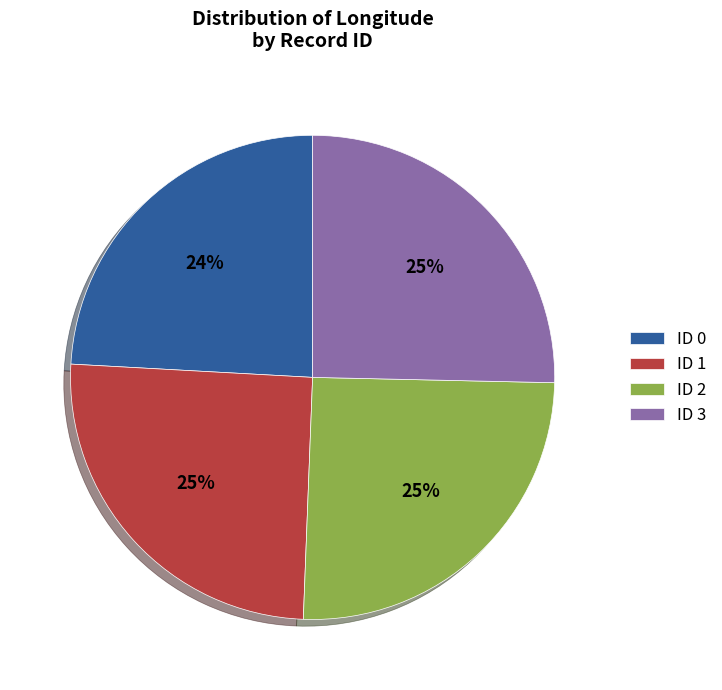

Do ID 1 and ID 2 together represent more than half of the pie?

Yes